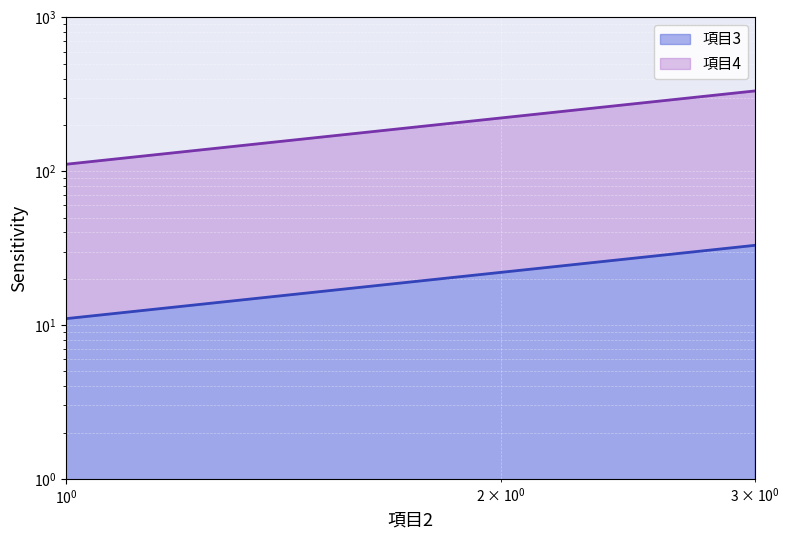

At how many categories does at least one series exceed 327?

1